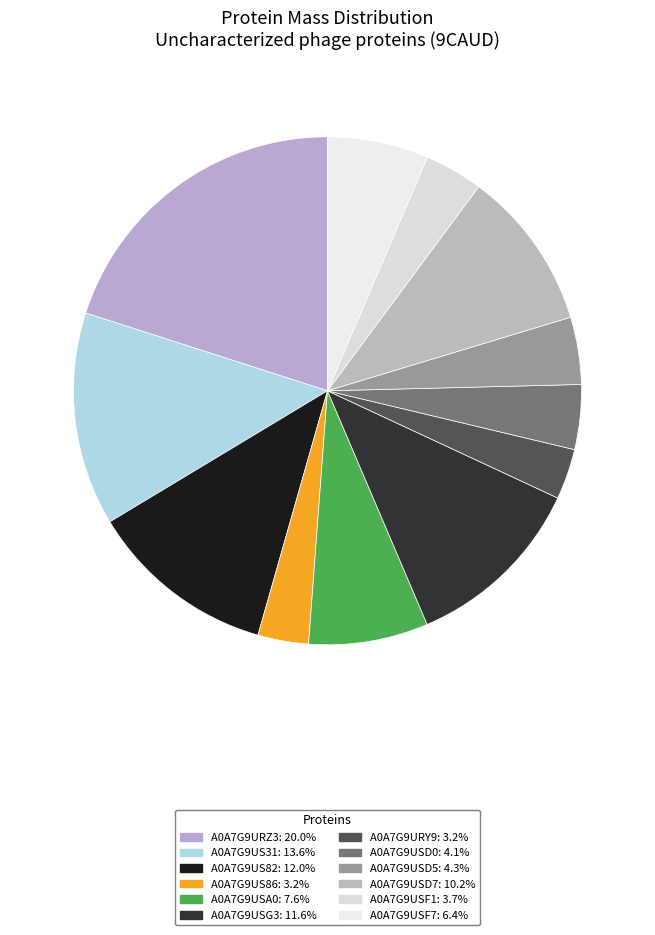

What percentage is the A0A7G9USD5 slice, to the nearest percent?

4%